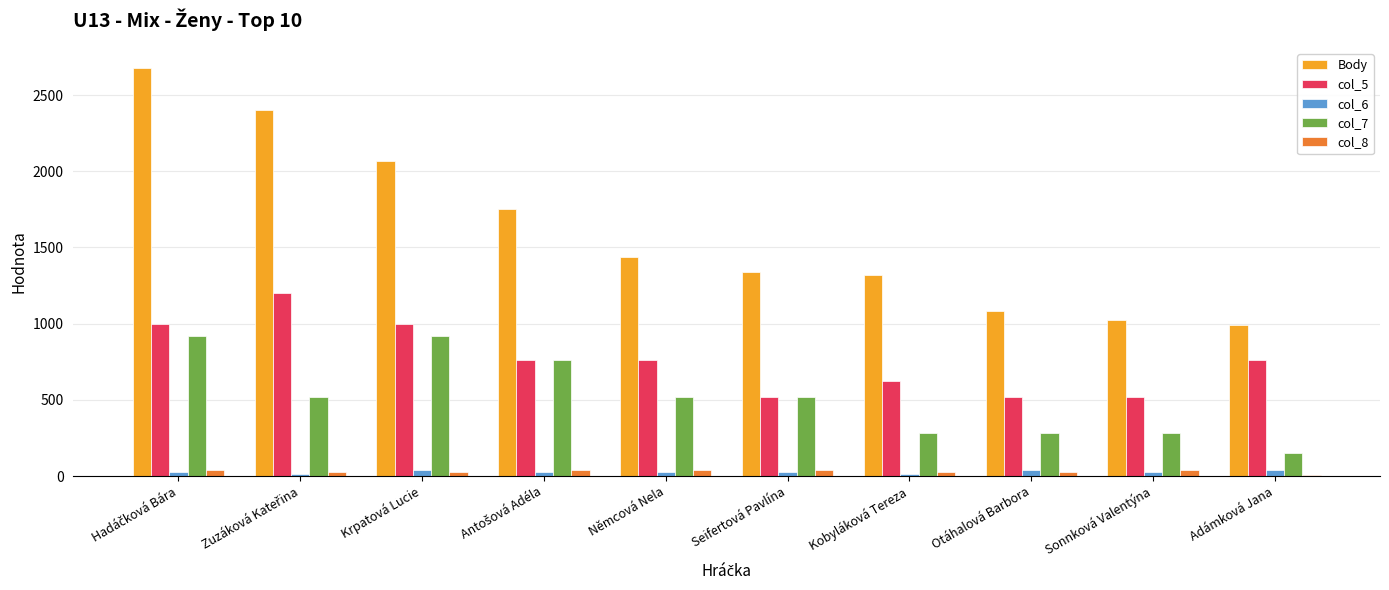

The value of col_8 at Seifertová Pavlína is 42. True or false?

True